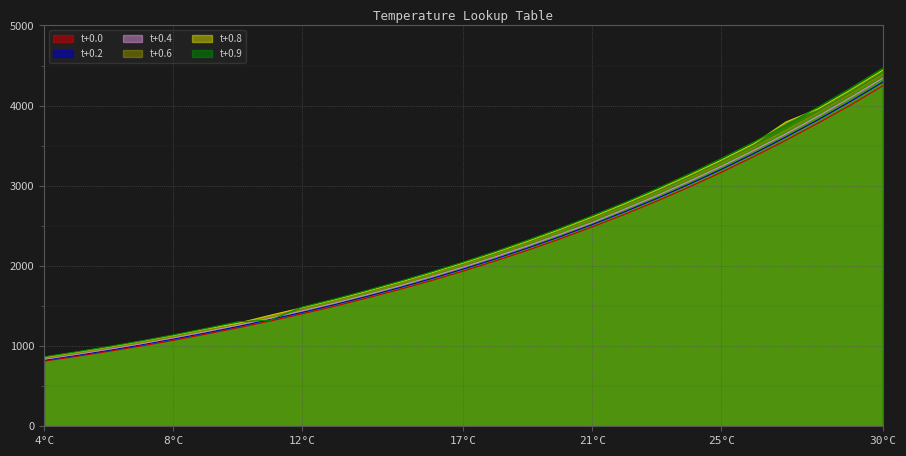

What is the smallest value displayed?

813